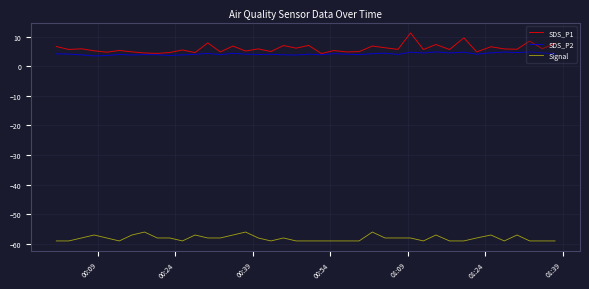

True or false: SDS_P1 and Signal cross at least once.

False